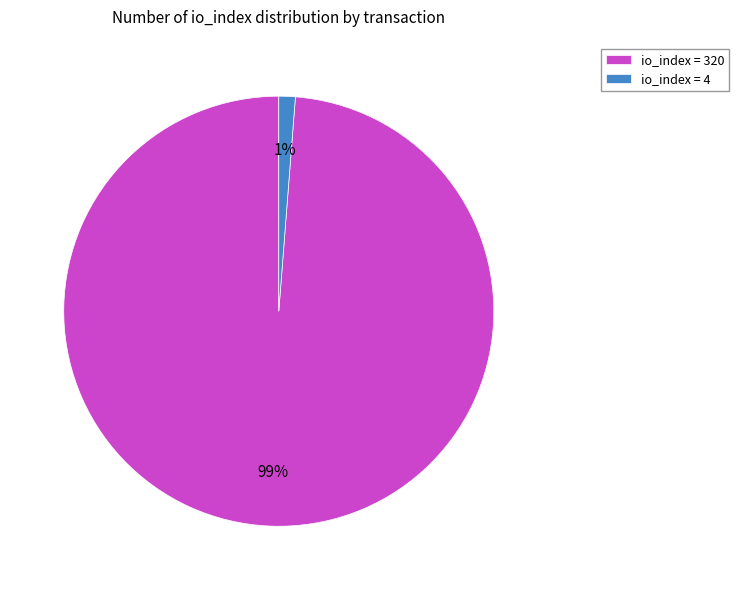

Is the sum of io_index = 4 and io_index = 320 greater than half?

Yes